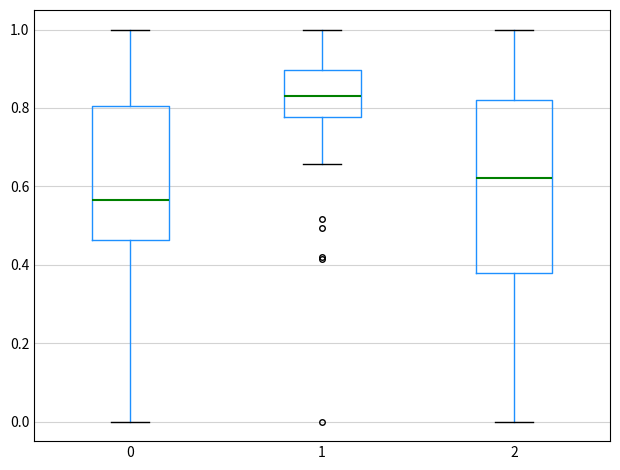

Reading left to right, read every box against the y-axis: the position of its median line, the range the box covers, and the ends of its whiskers. The values are not printed on the chart, so give them approximately, as read against the axis.

0: median 0.56, box 0.46 to 0.80, whiskers 0.00 to 1.00
1: median 0.84, box 0.78 to 0.90, whiskers 0.66 to 1.00
2: median 0.62, box 0.38 to 0.82, whiskers 0.00 to 1.00